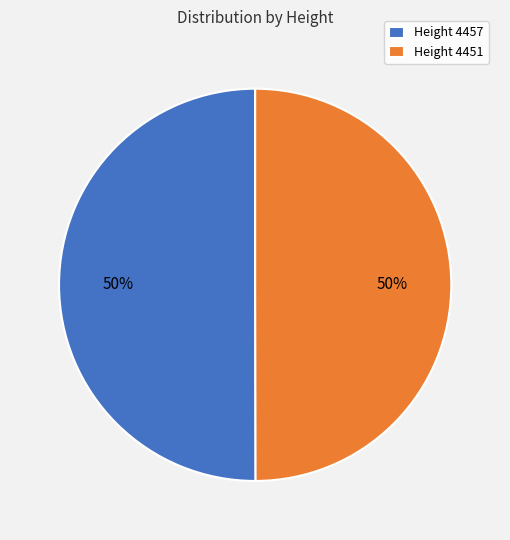

To the nearest percent, what portion does Height 4457 represent?

50%